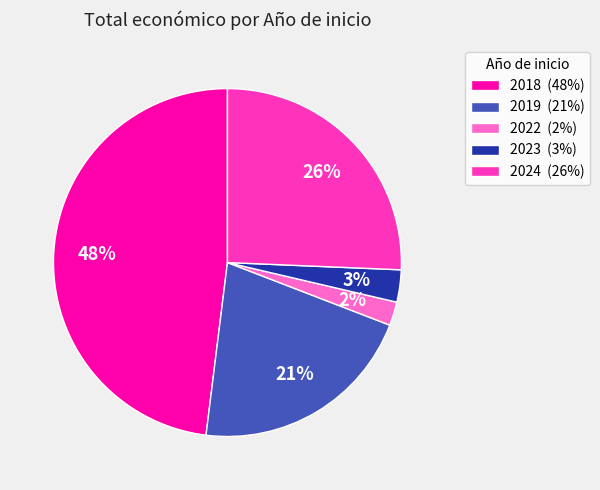

Does any single category account for the majority?

No